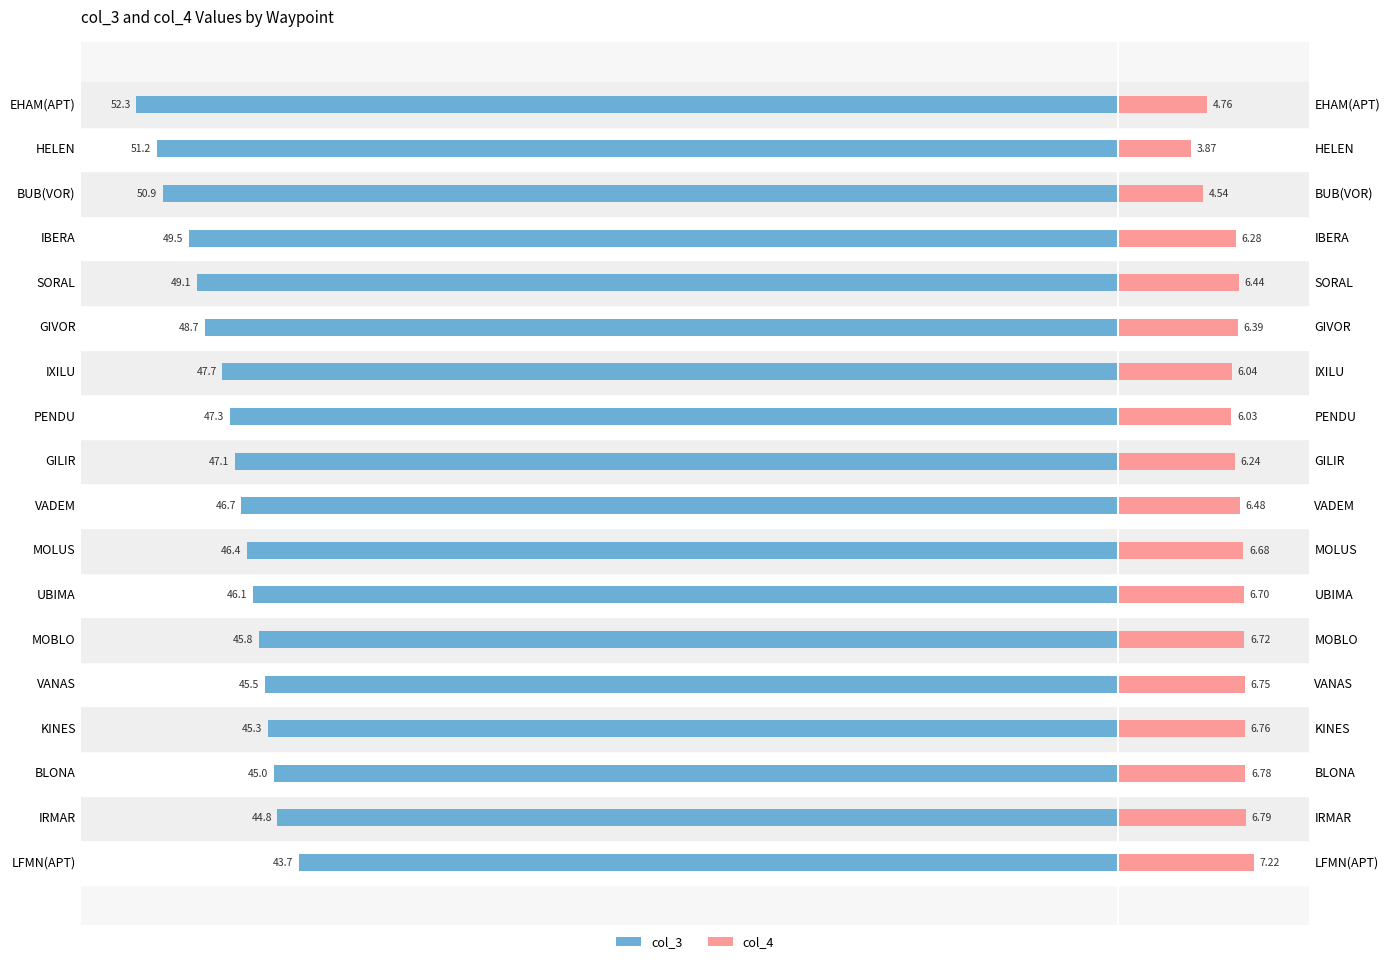

Which series changed the most between MOLUS and GIVOR?

col_3